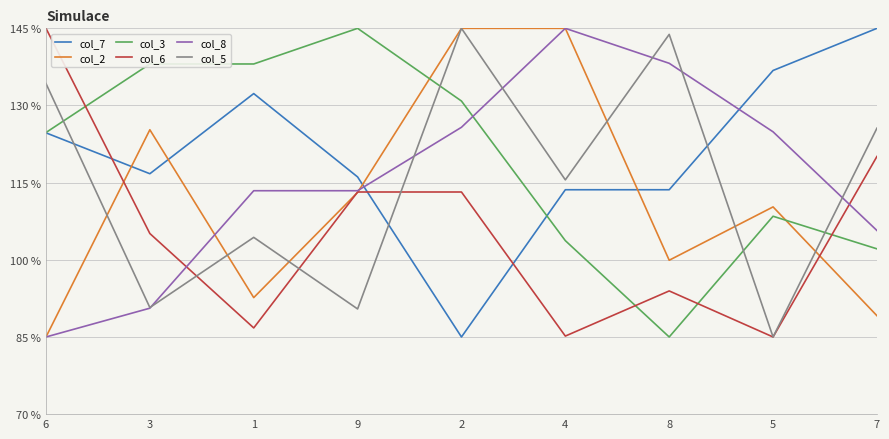

What is the maximum value for col_8?

145.0